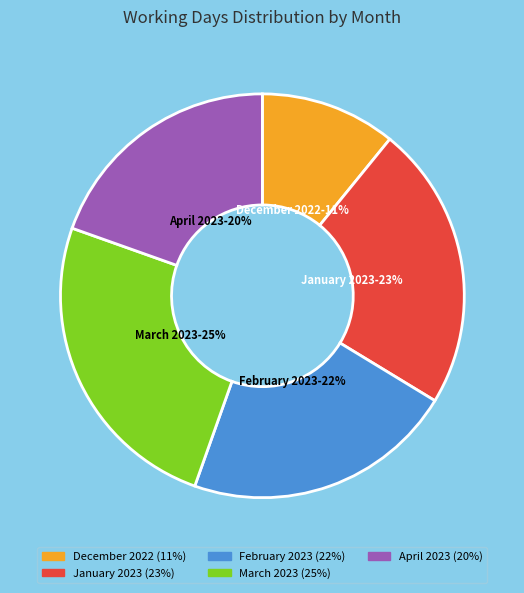

To the nearest percent, what is the combined percentage of January 2023 and February 2023?

45%